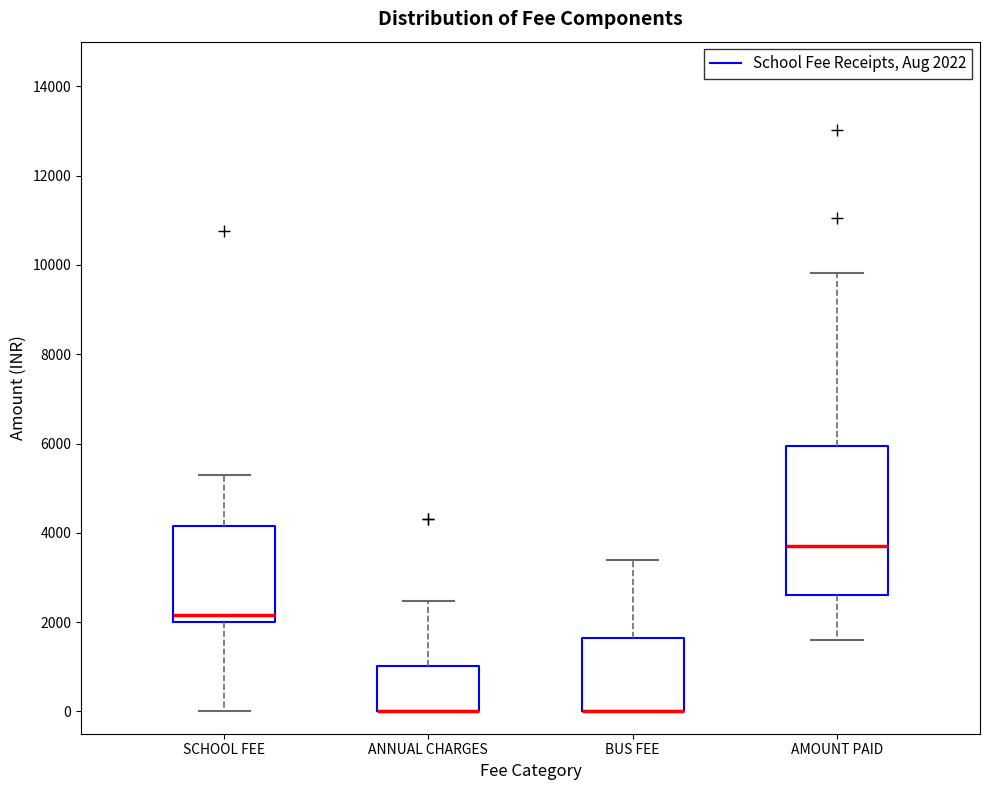

Reading left to right, read every box against the y-axis: the position of its median line, the range the box covers, and the ends of its whiskers. The values are not printed on the chart, so give them approximately, as read against the axis.

SCHOOL FEE: median 2200, box 2000 to 4200, whiskers 0 to 5400
ANNUAL CHARGES: median 0 (drawn on the box's lower edge), box 0 to 1000, whiskers 0 to 2400
BUS FEE: median 0 (drawn on the box's lower edge), box 0 to 1600, whiskers 0 to 3400
AMOUNT PAID: median 3800, box 2600 to 6000, whiskers 1600 to 9800